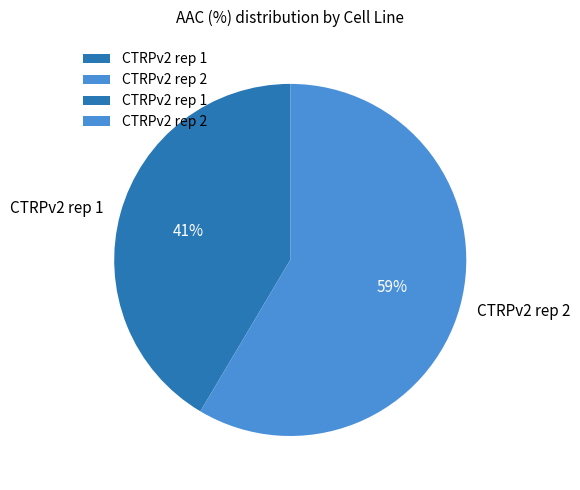

True or false: CTRPv2 rep 2 accounts for 66% of the total.

False